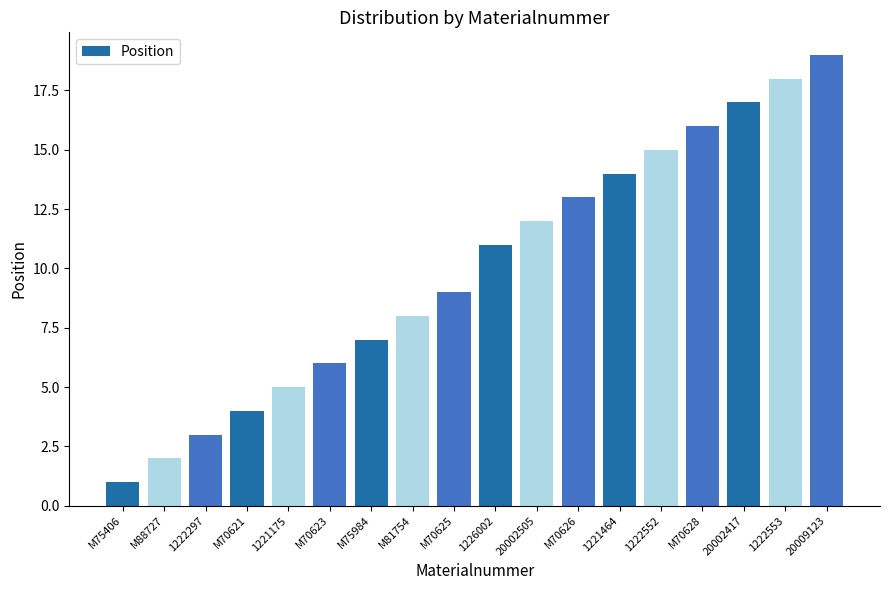

Reading right to left, transcribe all the data shown in this chart.

19	18	17	16	15	14	13	12	11	9	8	7	6	5	4	3	2	1